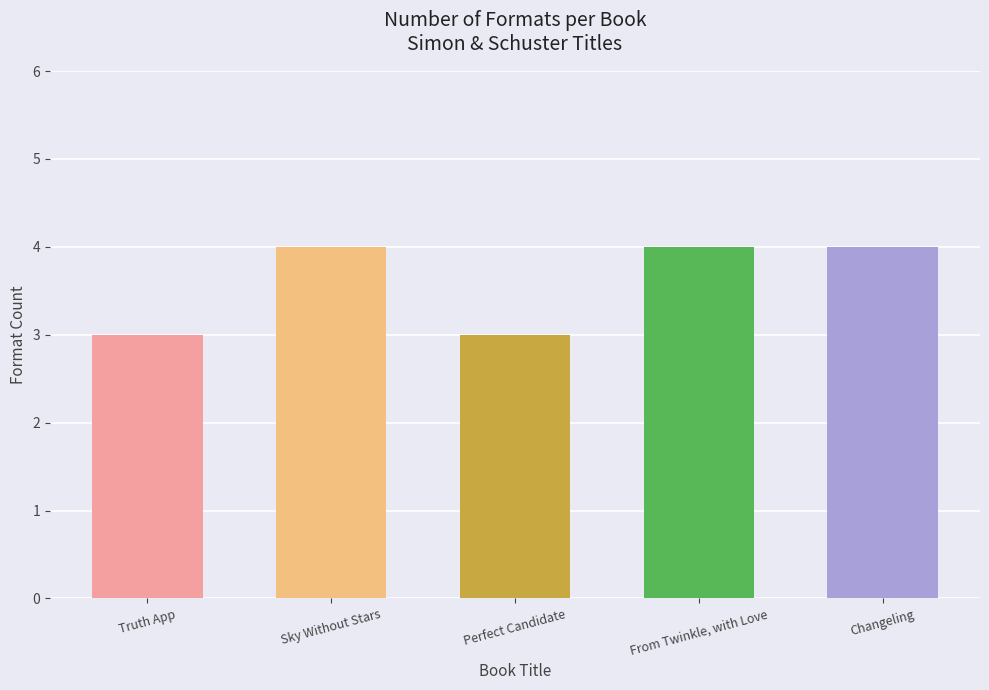

What is the approximate value at Sky Without Stars?

4